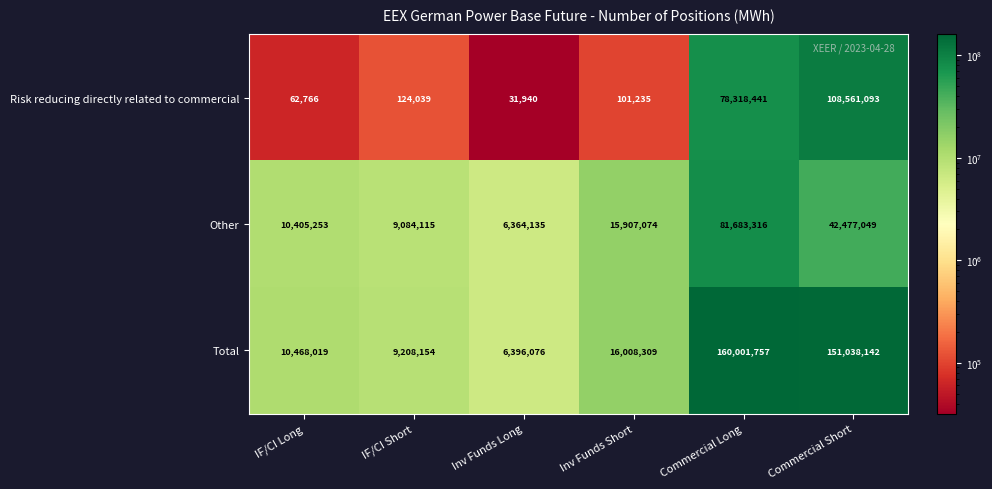

At how many categories does at least one series exceed 69281672?

2